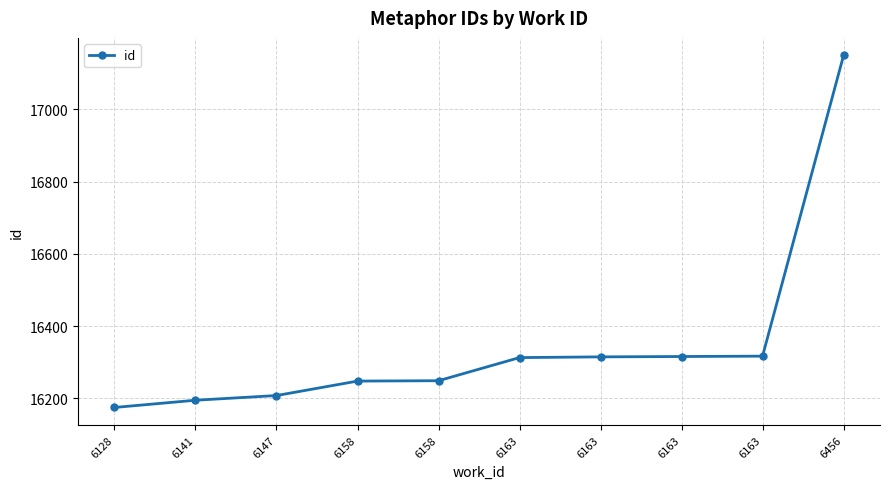

How many data points are less than 16313?

5